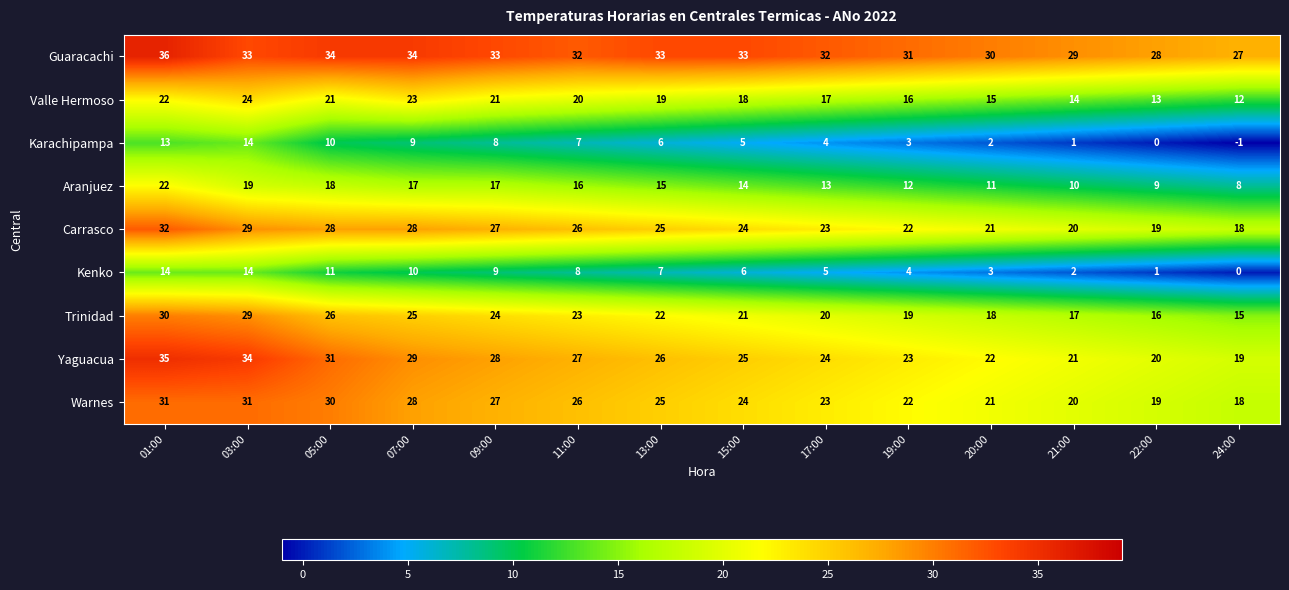

Which series has the largest total across all categories?

Guaracachi